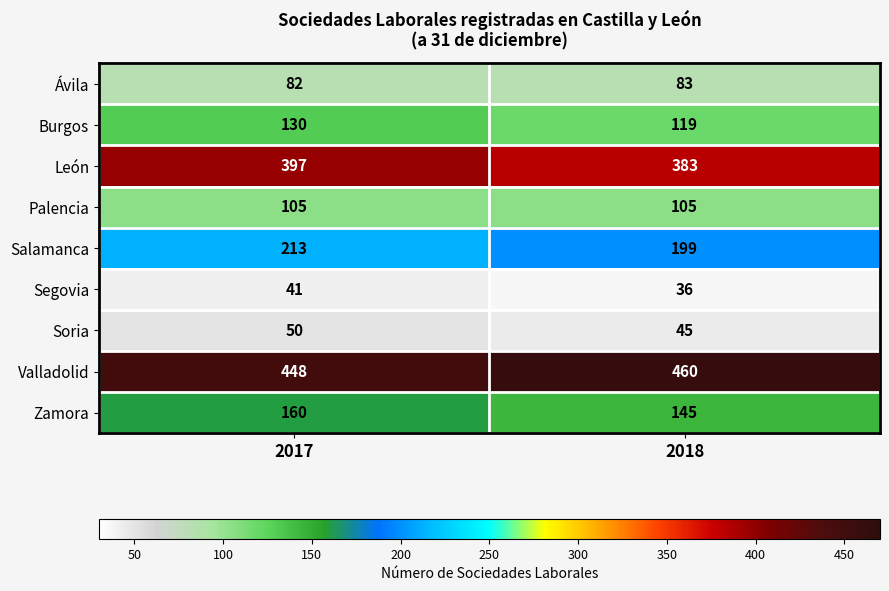

Rank the series at 2018 from lowest to highest value.

Segovia, Soria, Ávila, Palencia, Burgos, Zamora, Salamanca, León, Valladolid